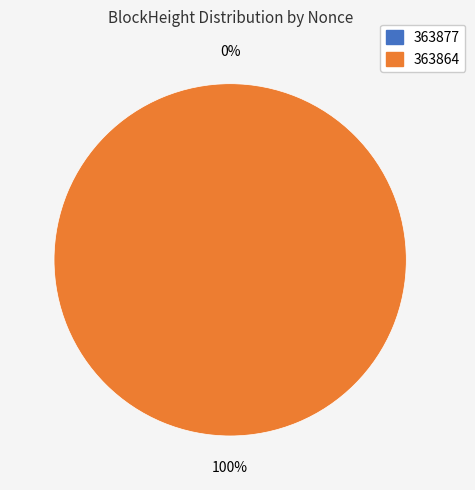

How many segments does this pie chart have?

2